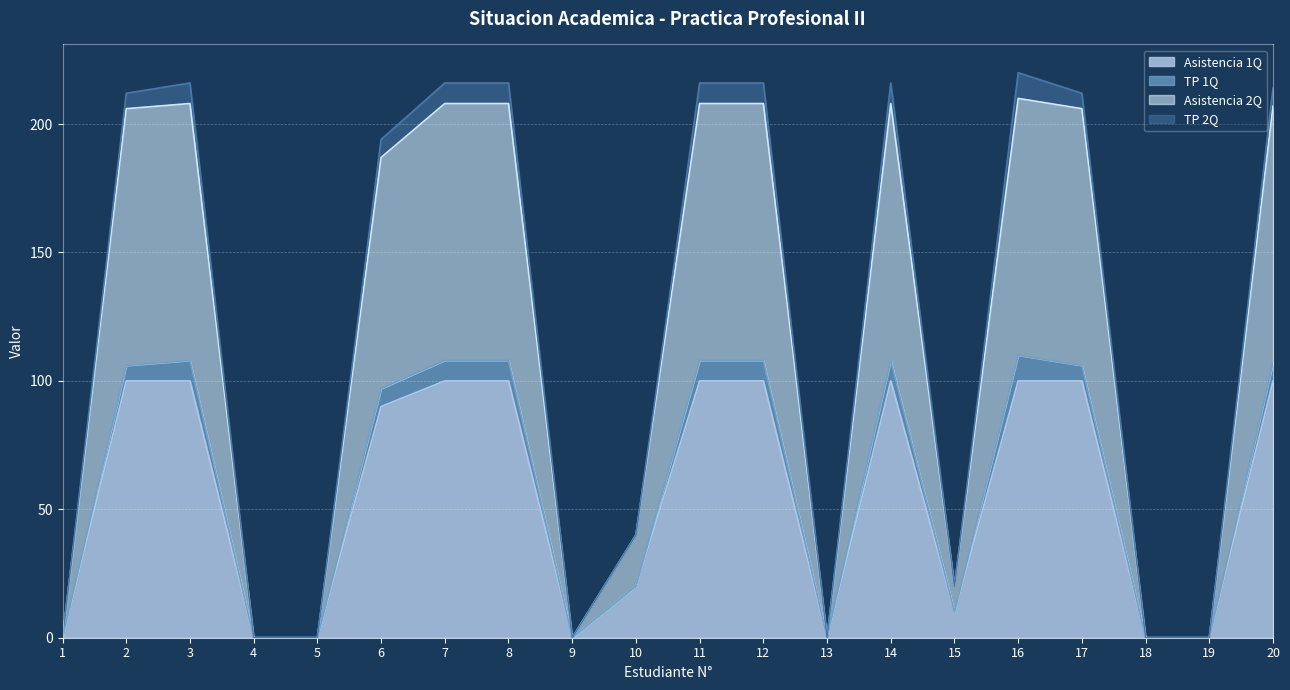

How many values in Asistencia 2Q are above zero?

13